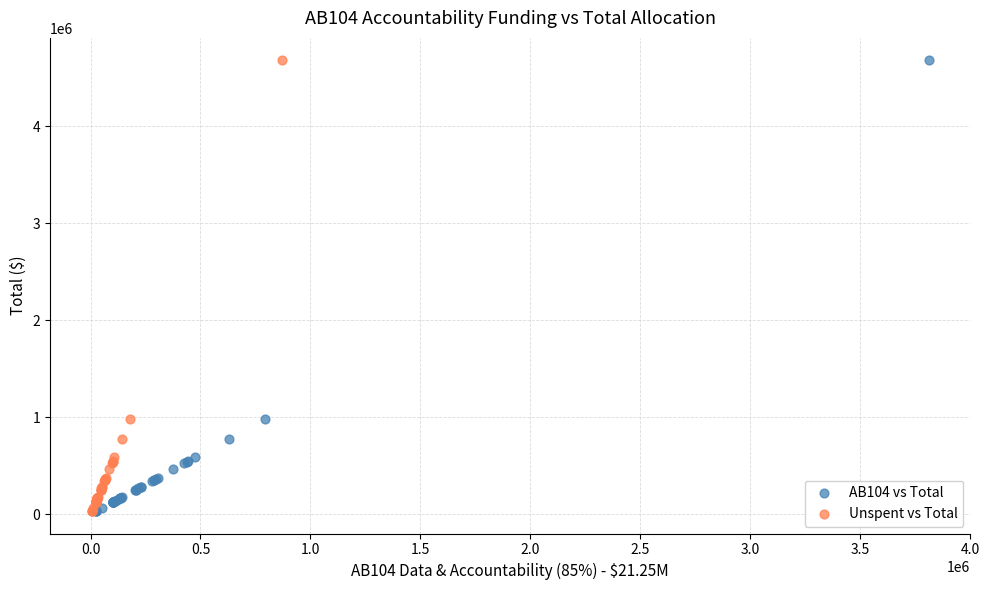

What are all the series names shown in the legend?

AB104 vs Total, Unspent vs Total